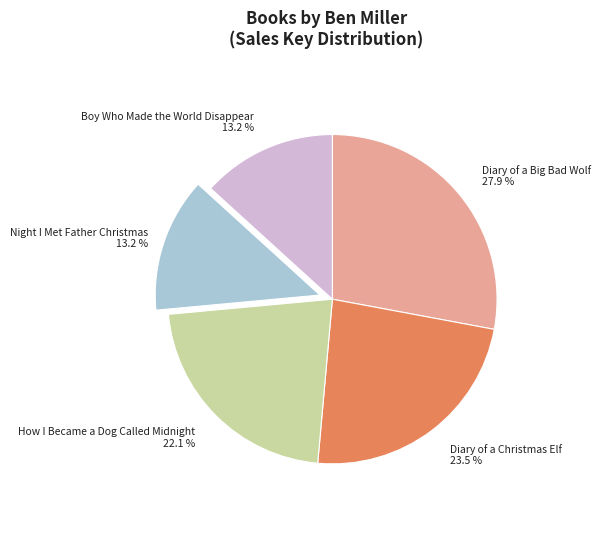

Count the number of slices in the pie.

5